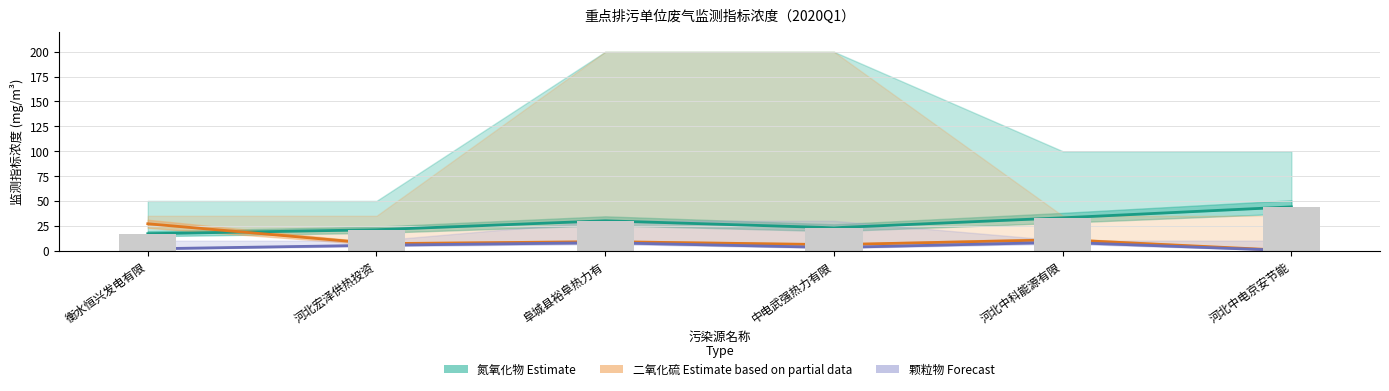

What is the sum of all 氮氧化物 (Estimate) values?

168.0